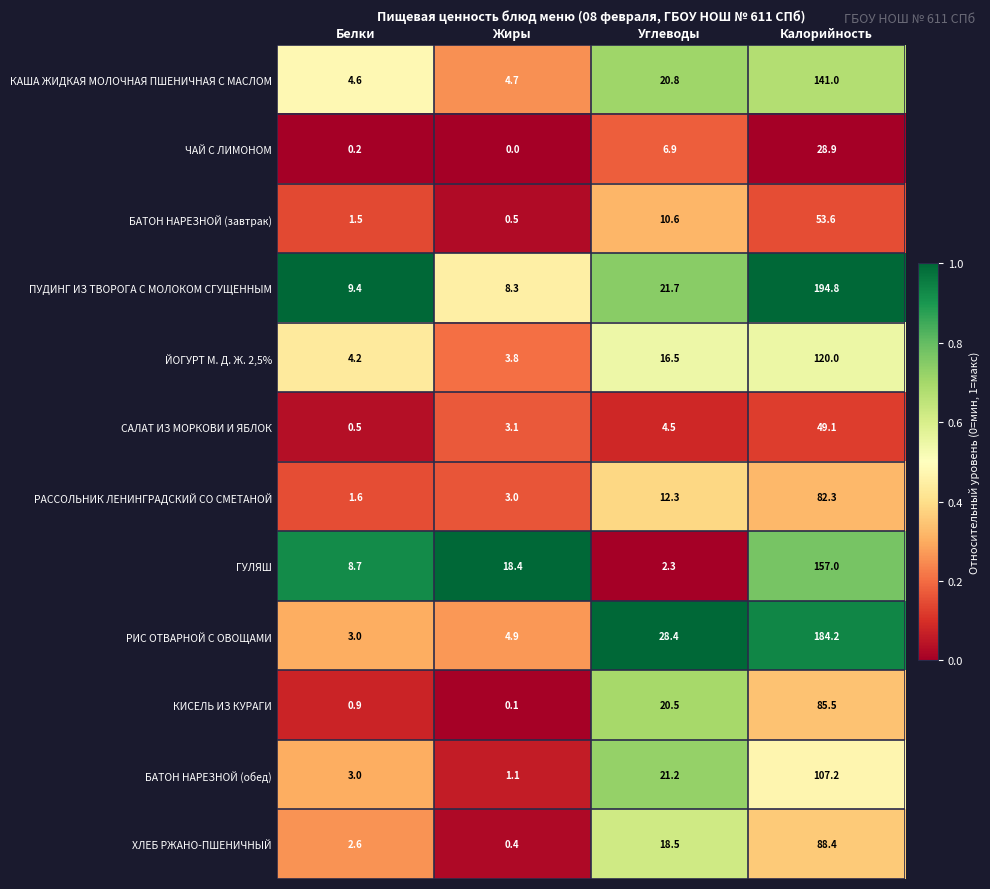

What is the sum of all ГУЛЯШ values?

186.4